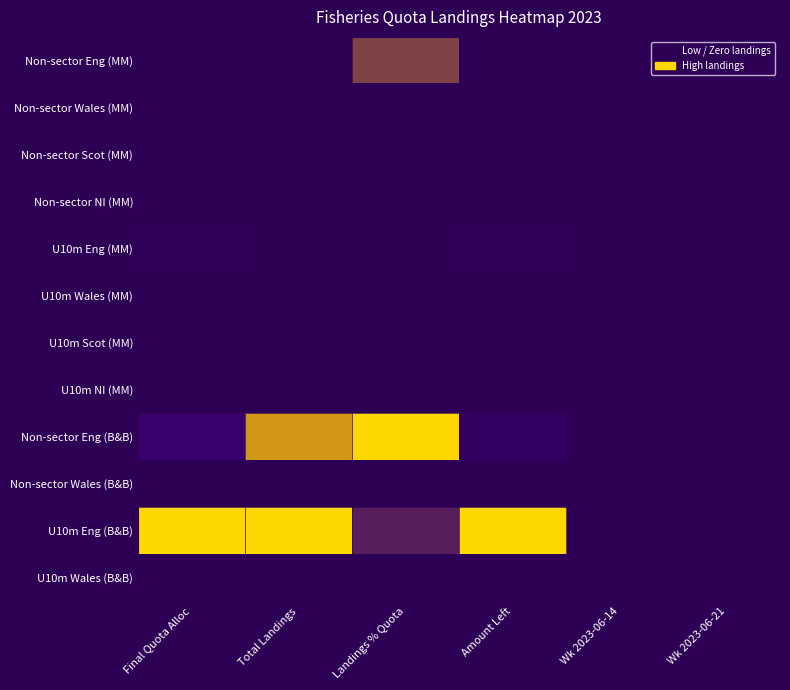

Rank the series at Wk 2023-06-14 from lowest to highest value.

Non-sector Eng (MM), Non-sector Wales (MM), Non-sector Scot (MM), Non-sector NI (MM), U10m Eng (MM), U10m Wales (MM), U10m Scot (MM), U10m NI (MM), Non-sector Eng (B&B), Non-sector Wales (B&B), U10m Eng (B&B), U10m Wales (B&B)